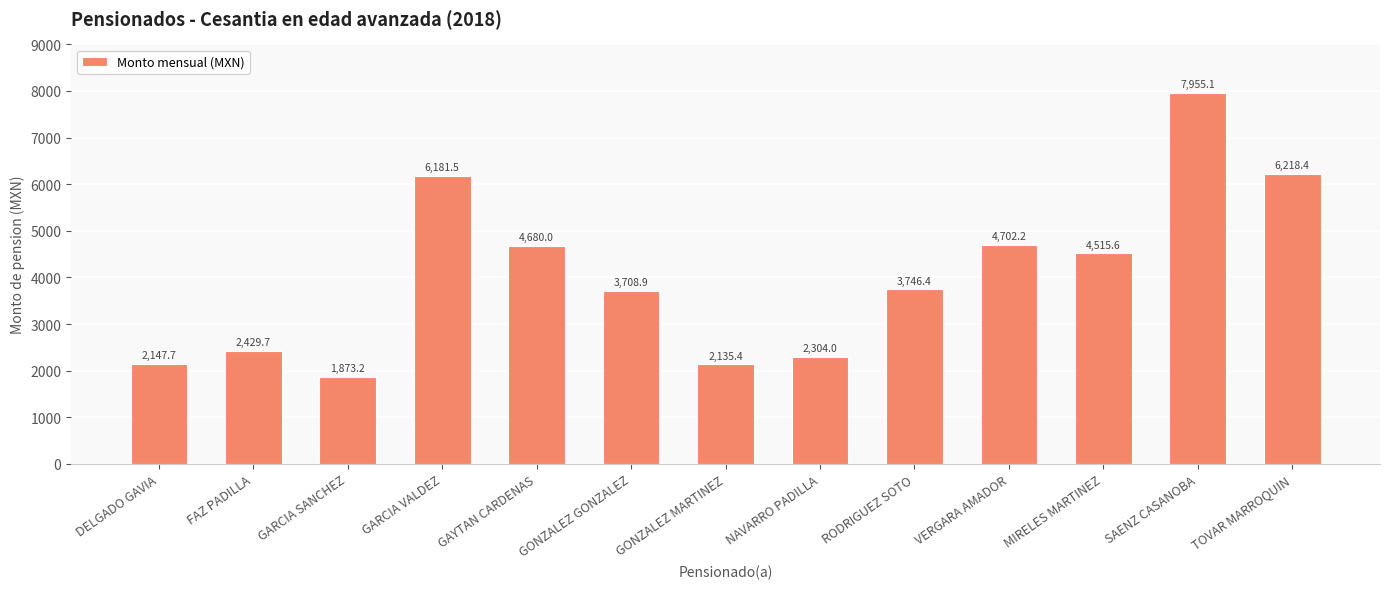

What is the difference between the values at GARCIA SANCHEZ and GARCIA VALDEZ?

4308.3